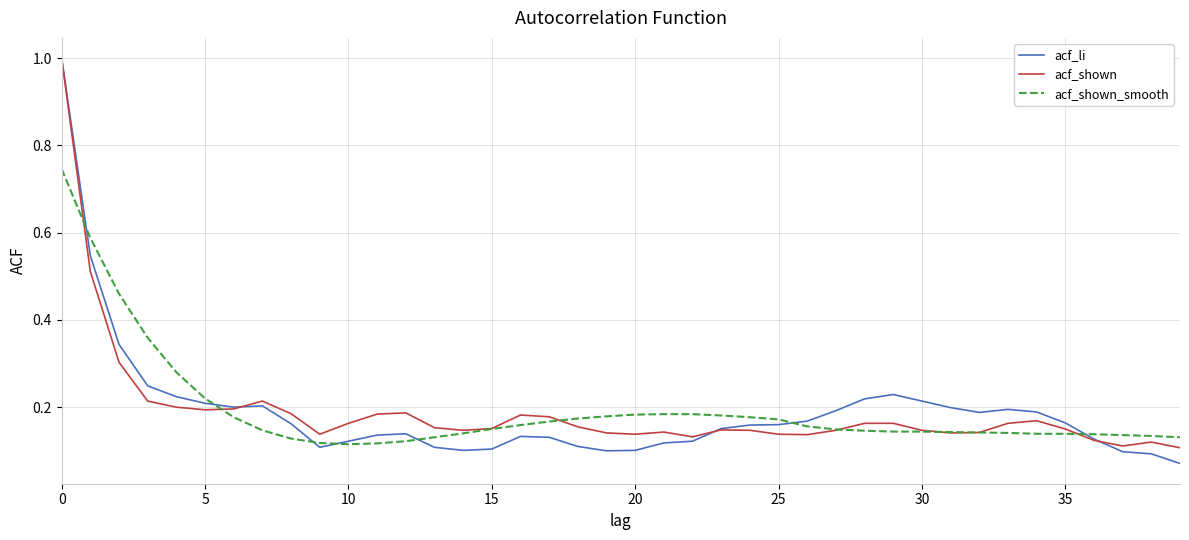

What is the greatest value displayed?

1.0